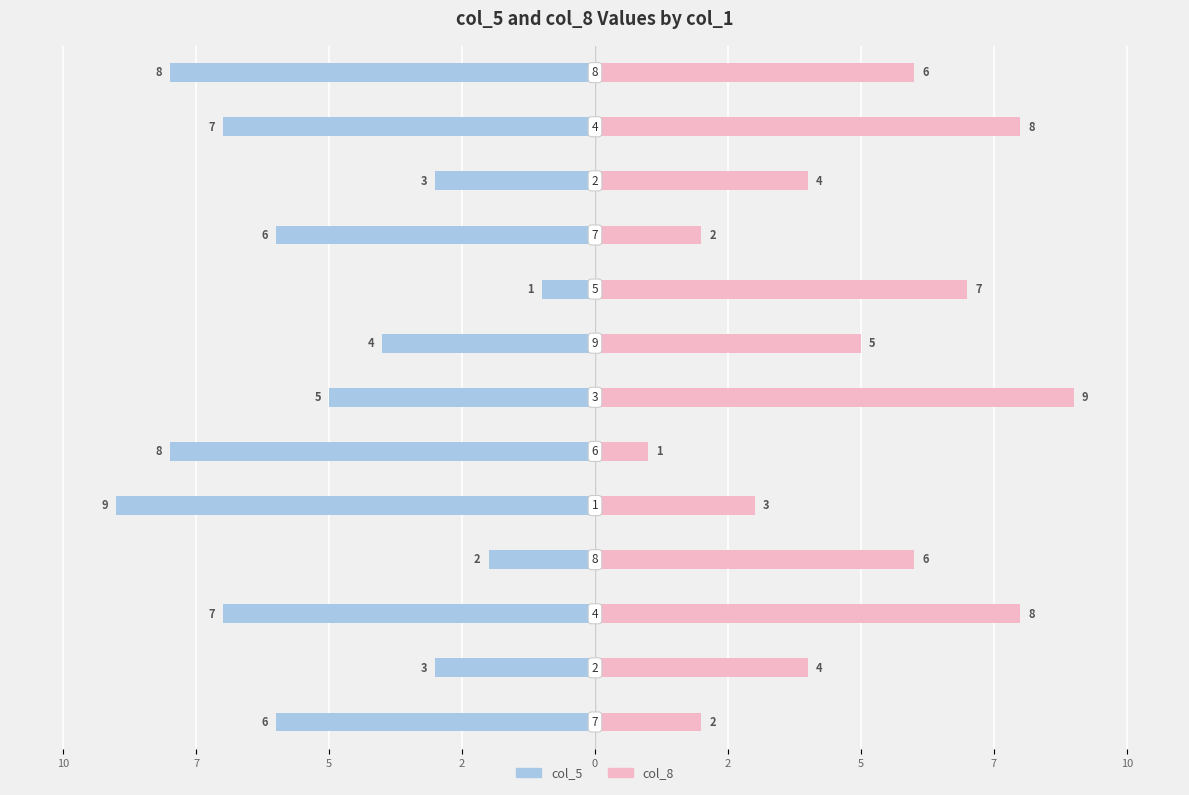

How many series are shown in this chart?

2